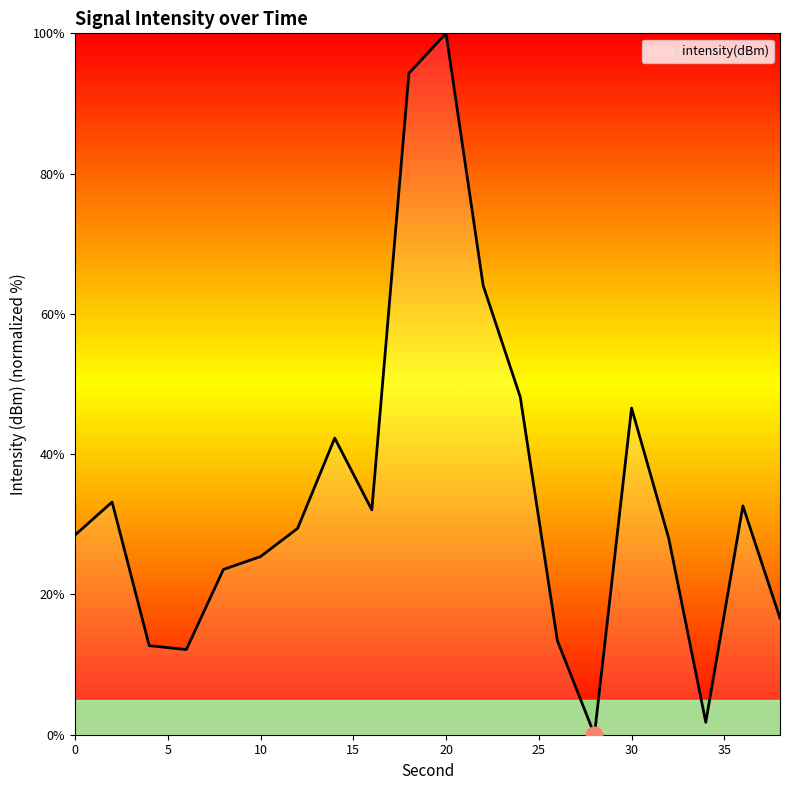

Does the chart display data point markers on the line(s)?

No